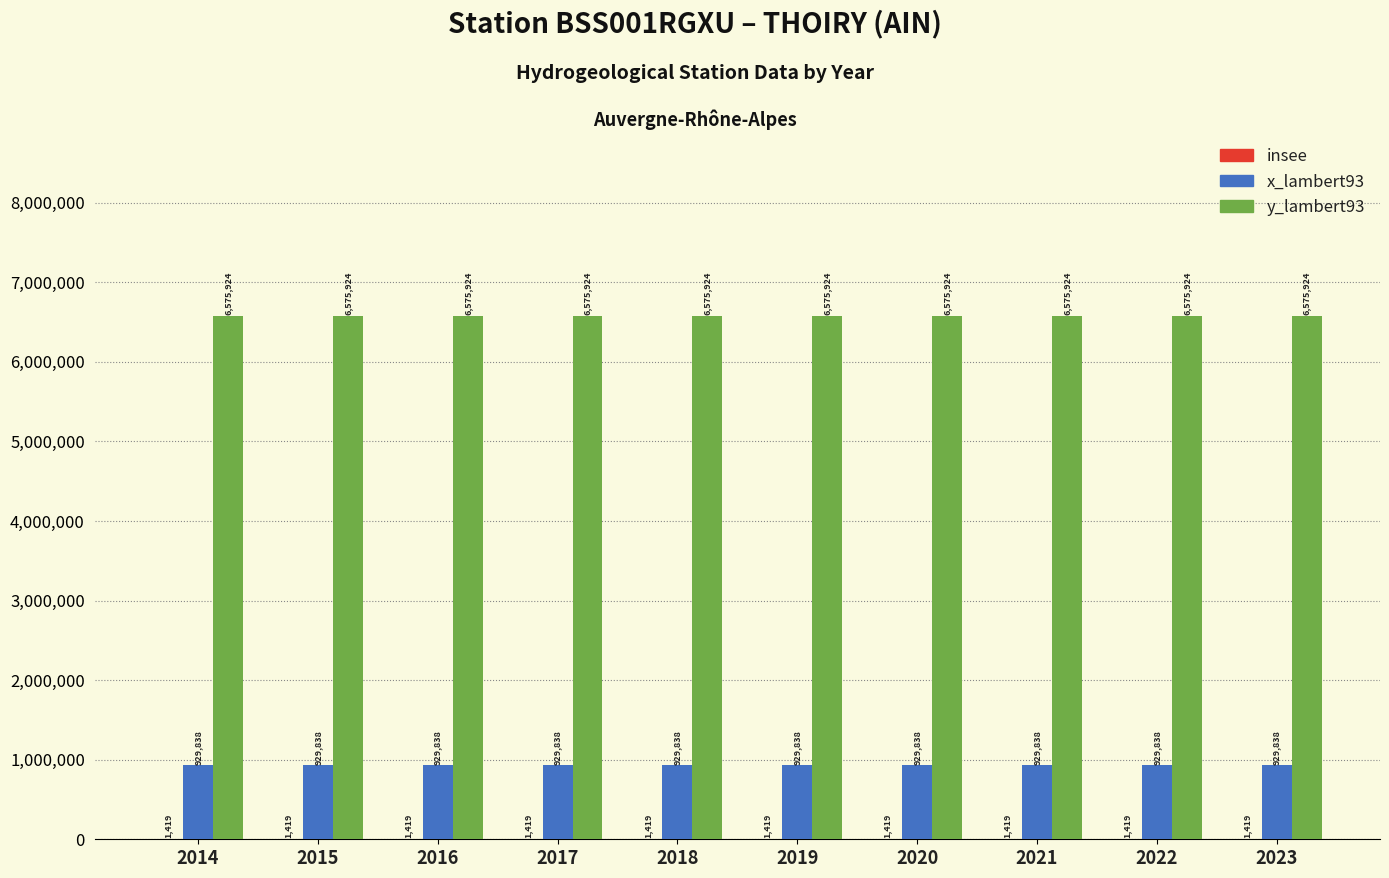

Is the value of x_lambert93 at 2023 greater than the value of y_lambert93 at 2022?

No